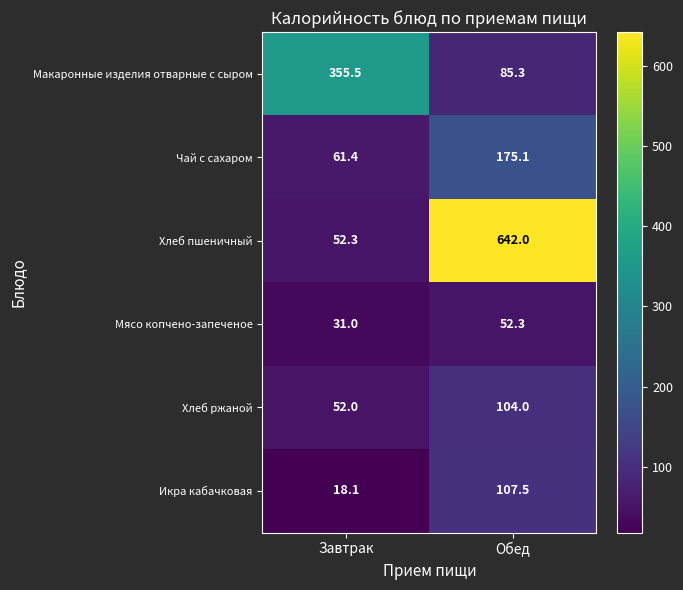

What is the approximate value of Мясо копчено-запеченое at Завтрак?

31.0